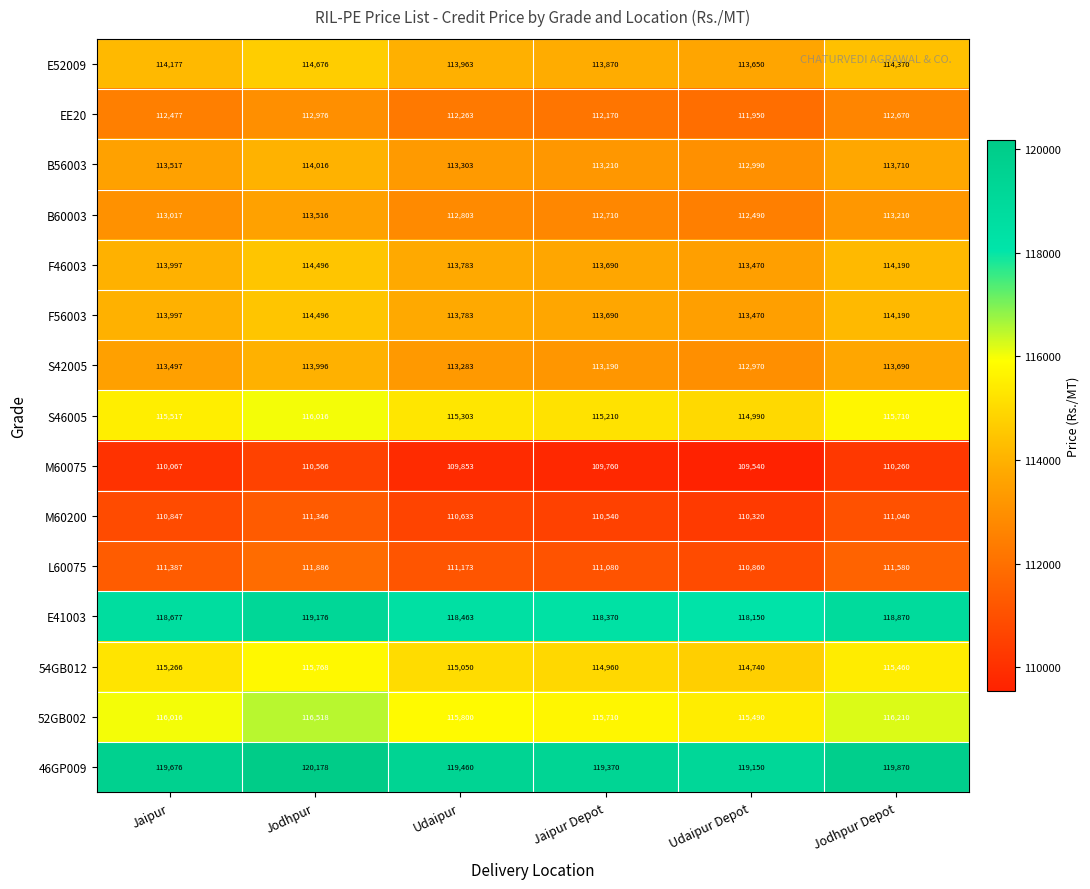

Which series has the largest total across all categories?

46GP009